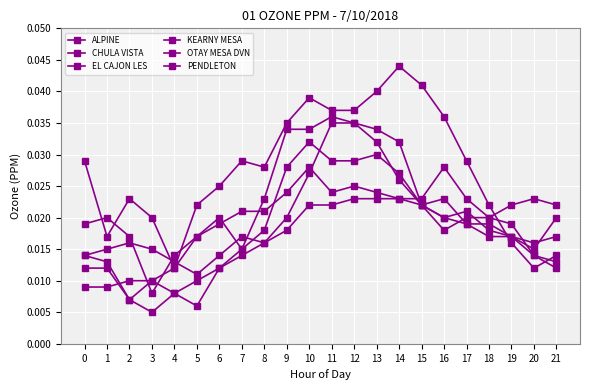

At which category does PENDLETON reach its first local valley?

3